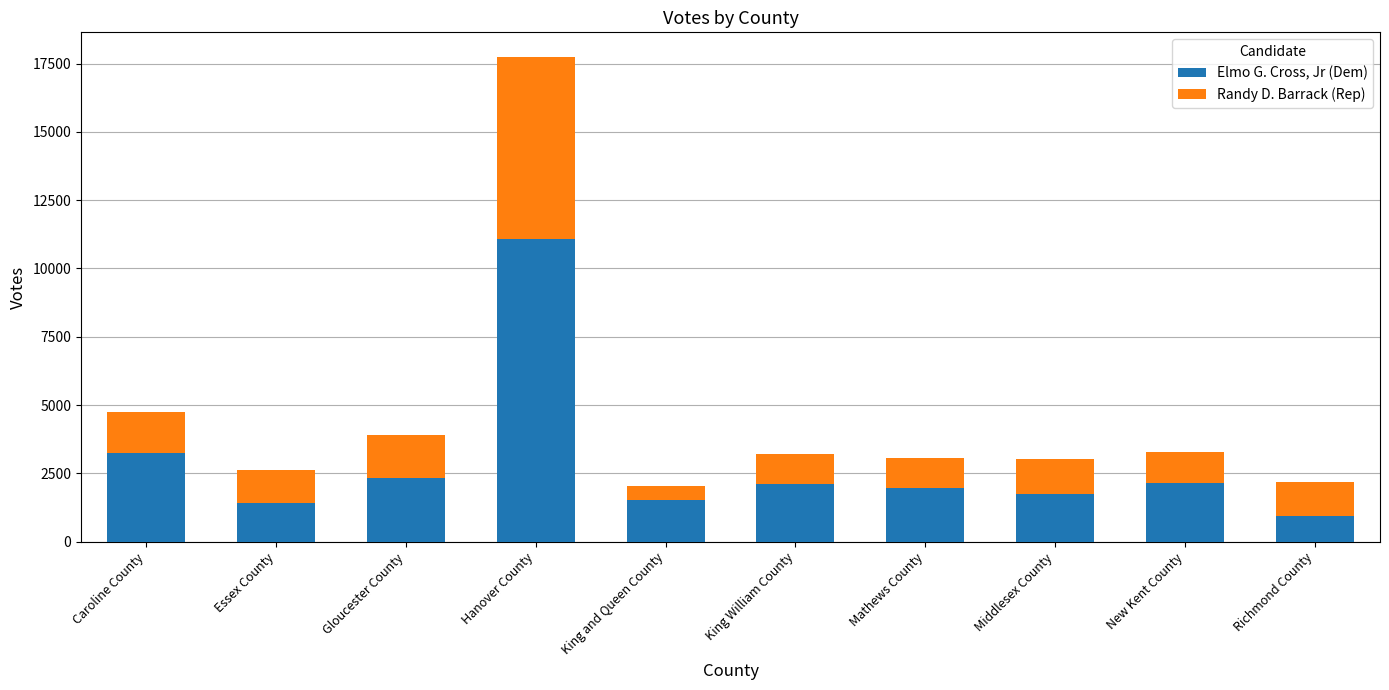

What is the difference between the maximum and minimum values in the Elmo G. Cross, Jr (Dem) series?

10158